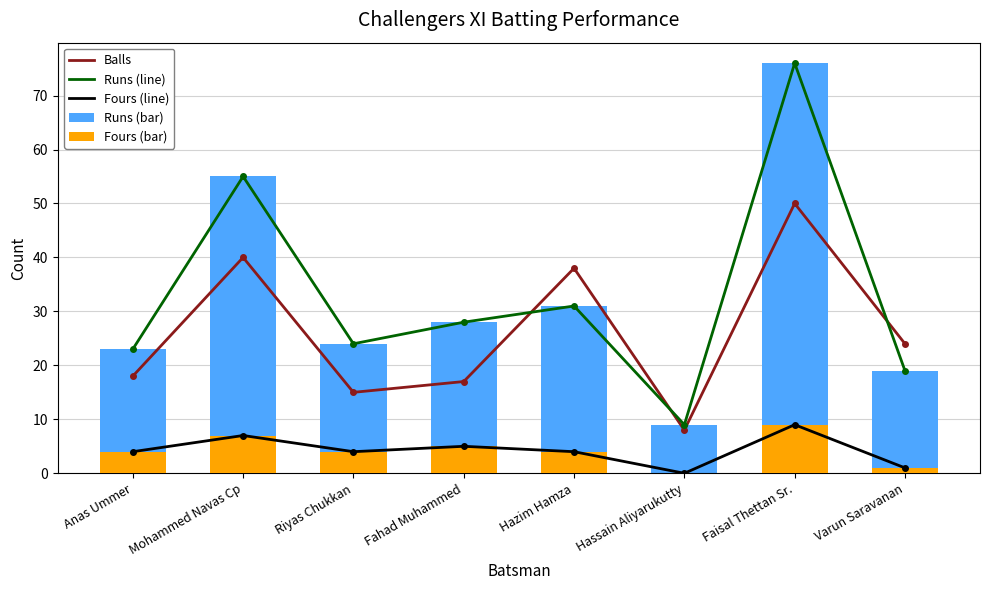

What is the sum of the Runs values at Mohammed Navas Cp and Riyas Chukkan?

79